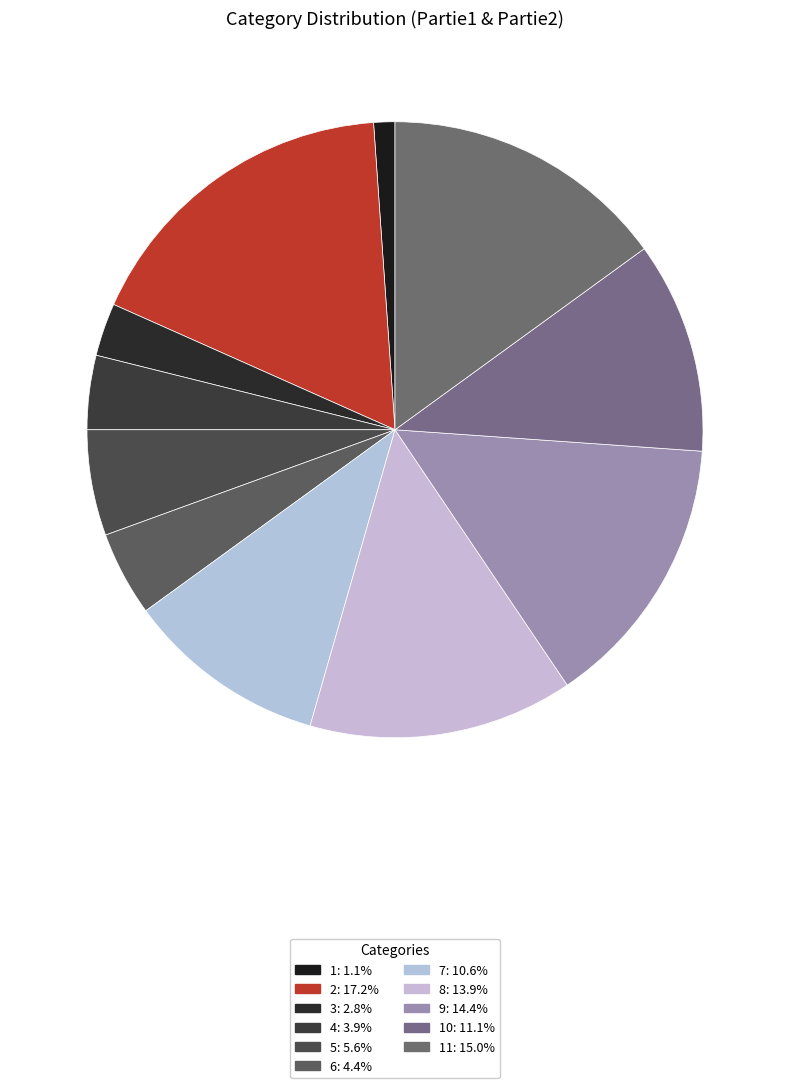

How many segments does this pie chart have?

11